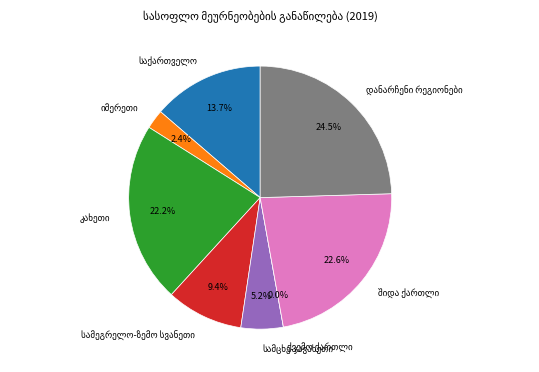

What percentage is NOT represented by საქართველო?

86.3%